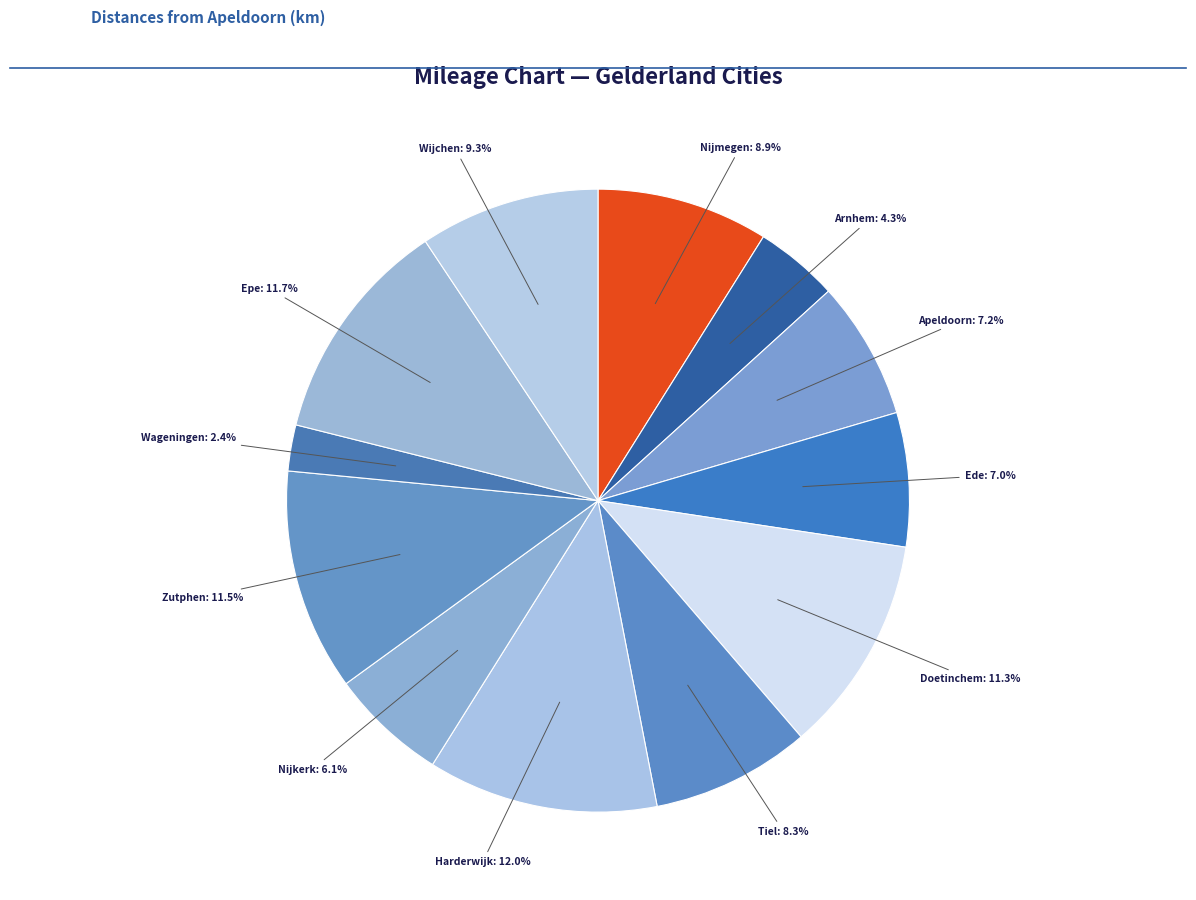

What is the ratio of the value at Harderwijk to the value at Wijchen?

1.3